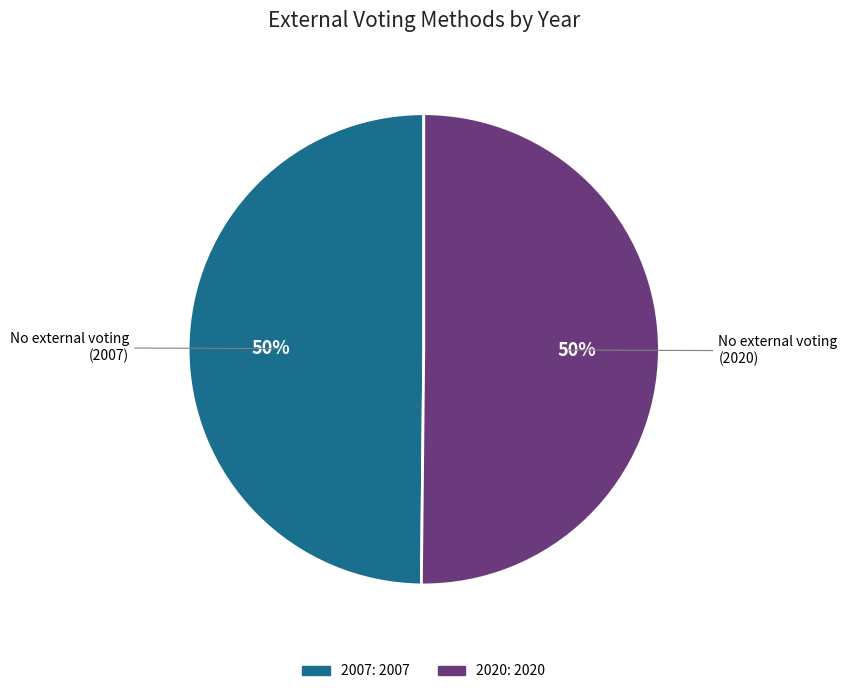

To the nearest percent, what portion does 2020 represent?

50%